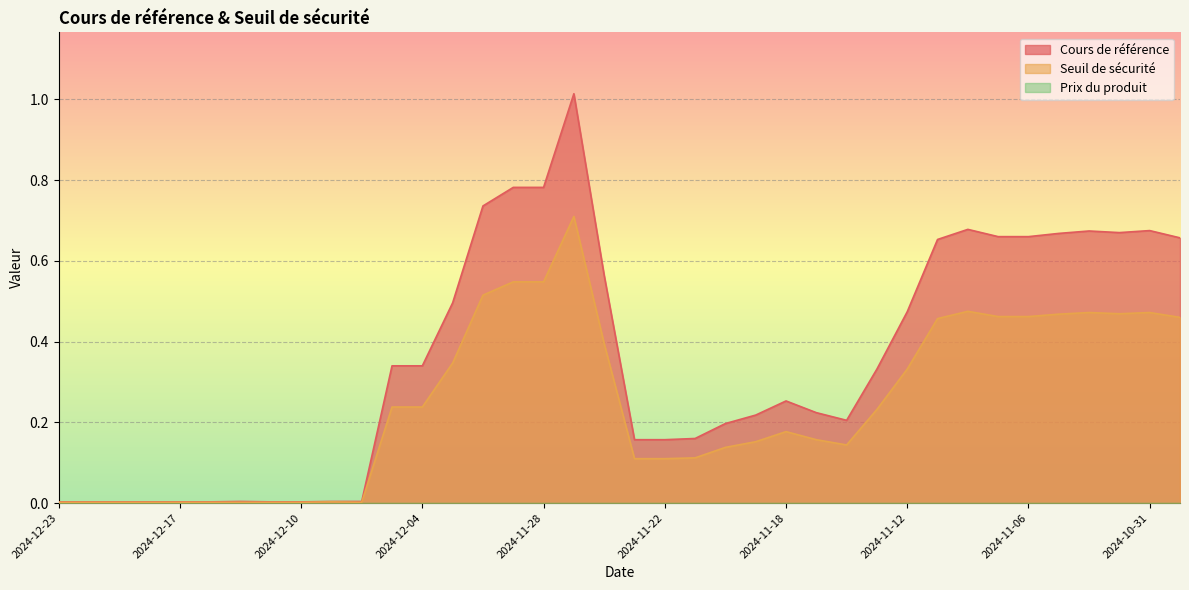

What is the label of the 27th point from the right?

2024-12-05